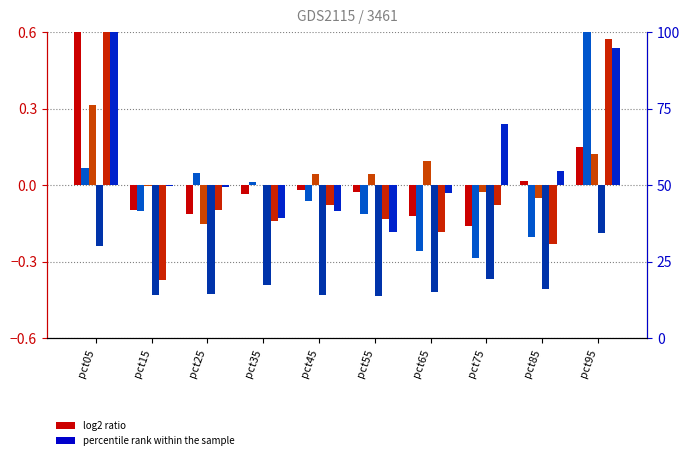

At which label does Feb reach its peak?

pct95